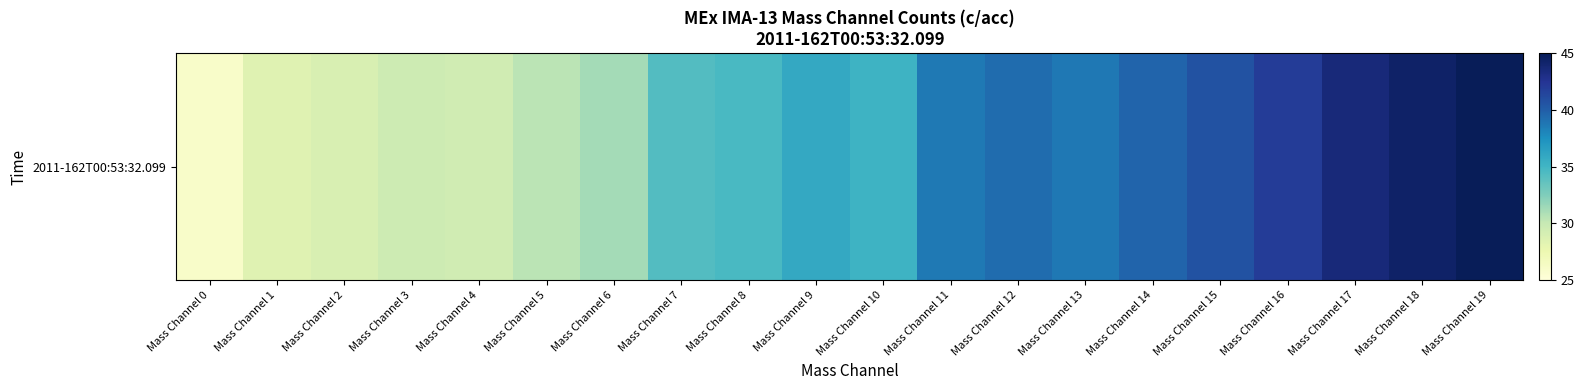

True or false: the data shows 38.7 at Mass Channel 13.

True